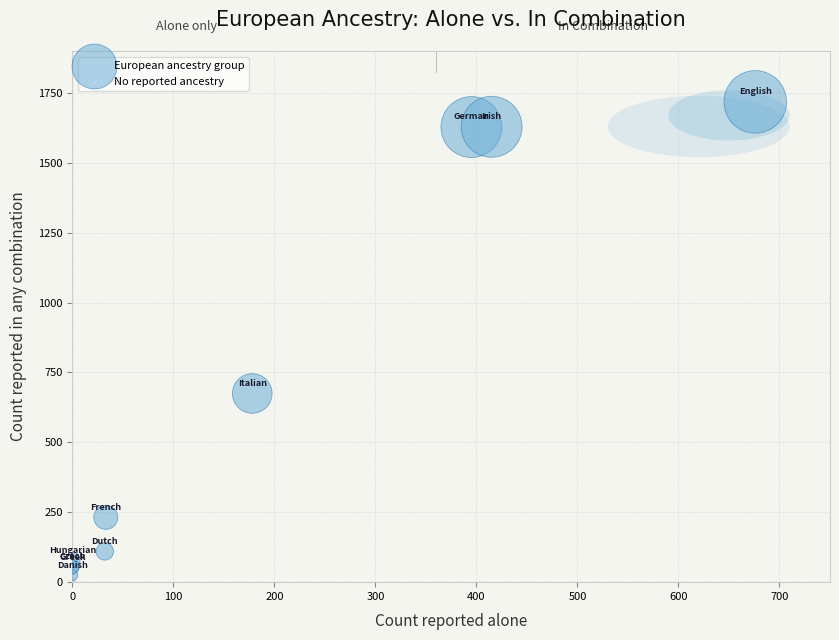

Which series reaches the maximum Y coordinate?

European ancestry group